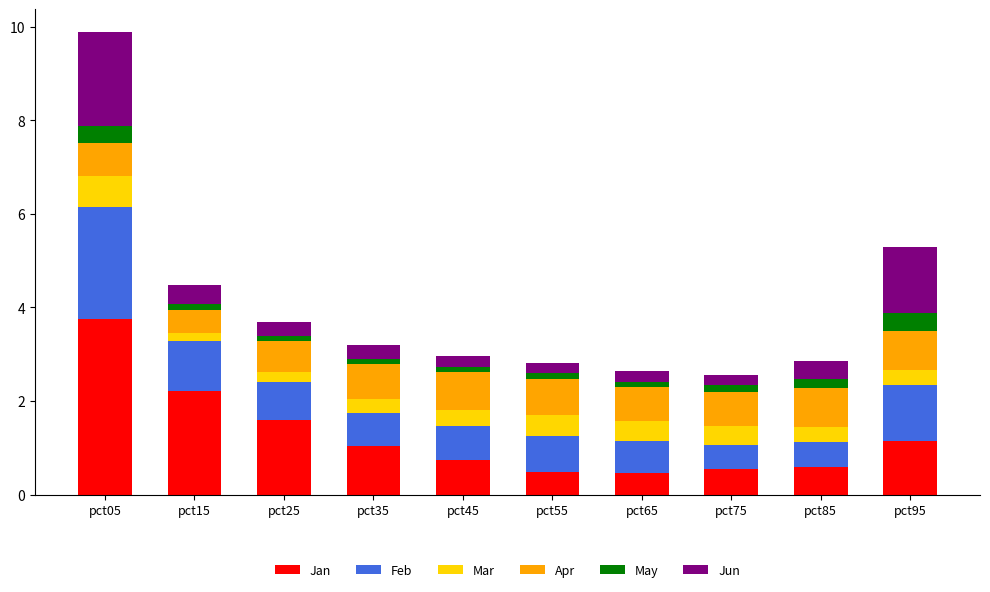

Is it true that Jan equals 1.2 at pct95?

True